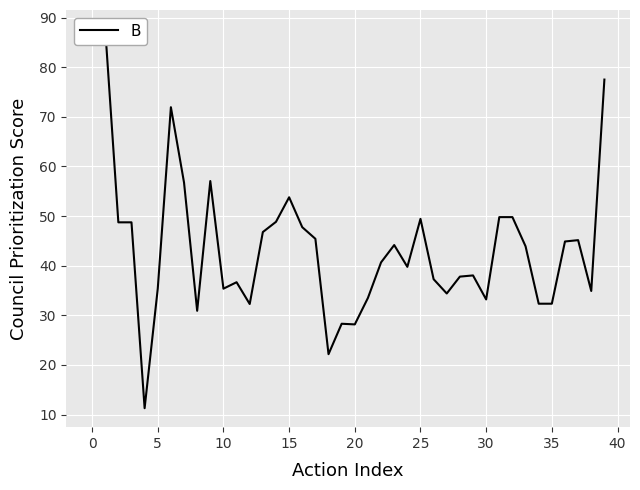

What is the ratio of the value at 33 to the value at 30?

1.3